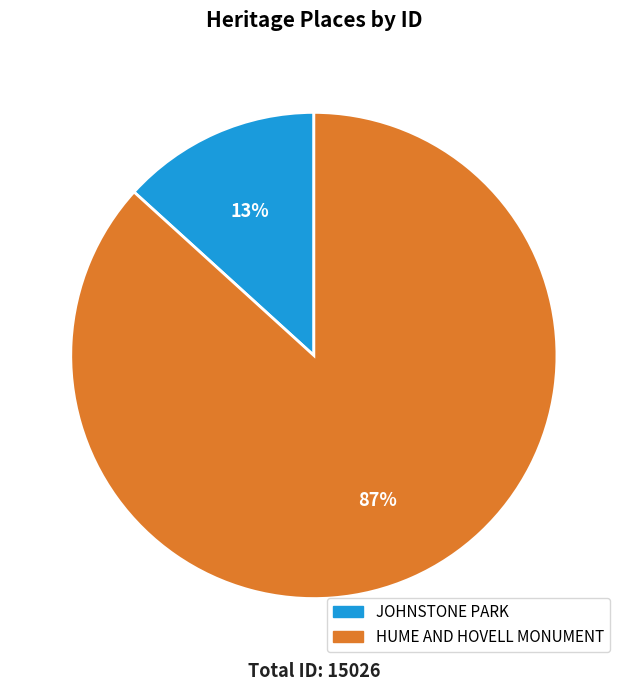

The HUME AND HOVELL MONUMENT slice represents 87% of the pie. True or false?

True